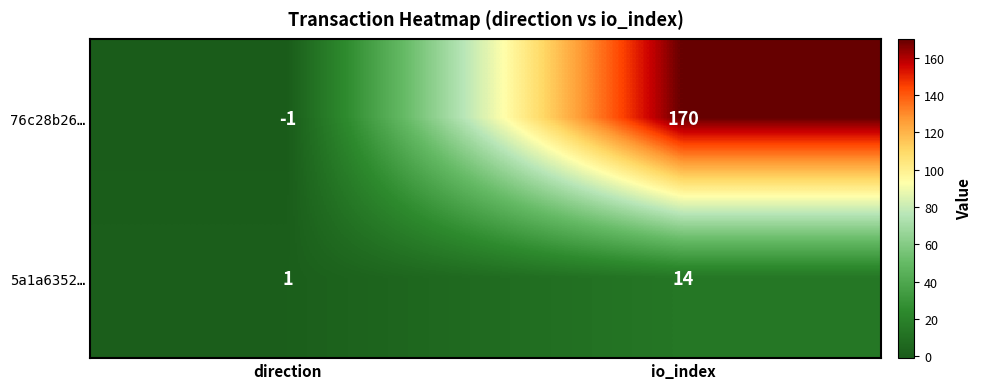

The value of 5a1a6352… at io_index is 14. True or false?

True